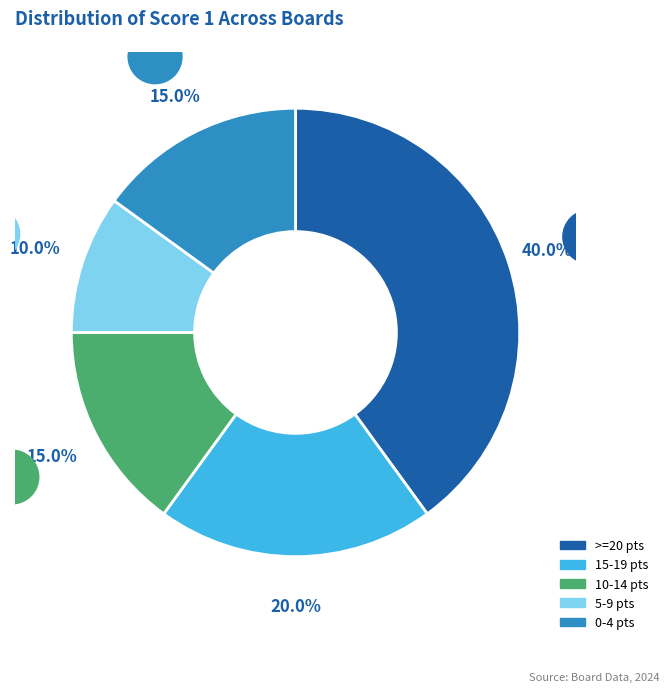

How many segments does this pie chart have?

5